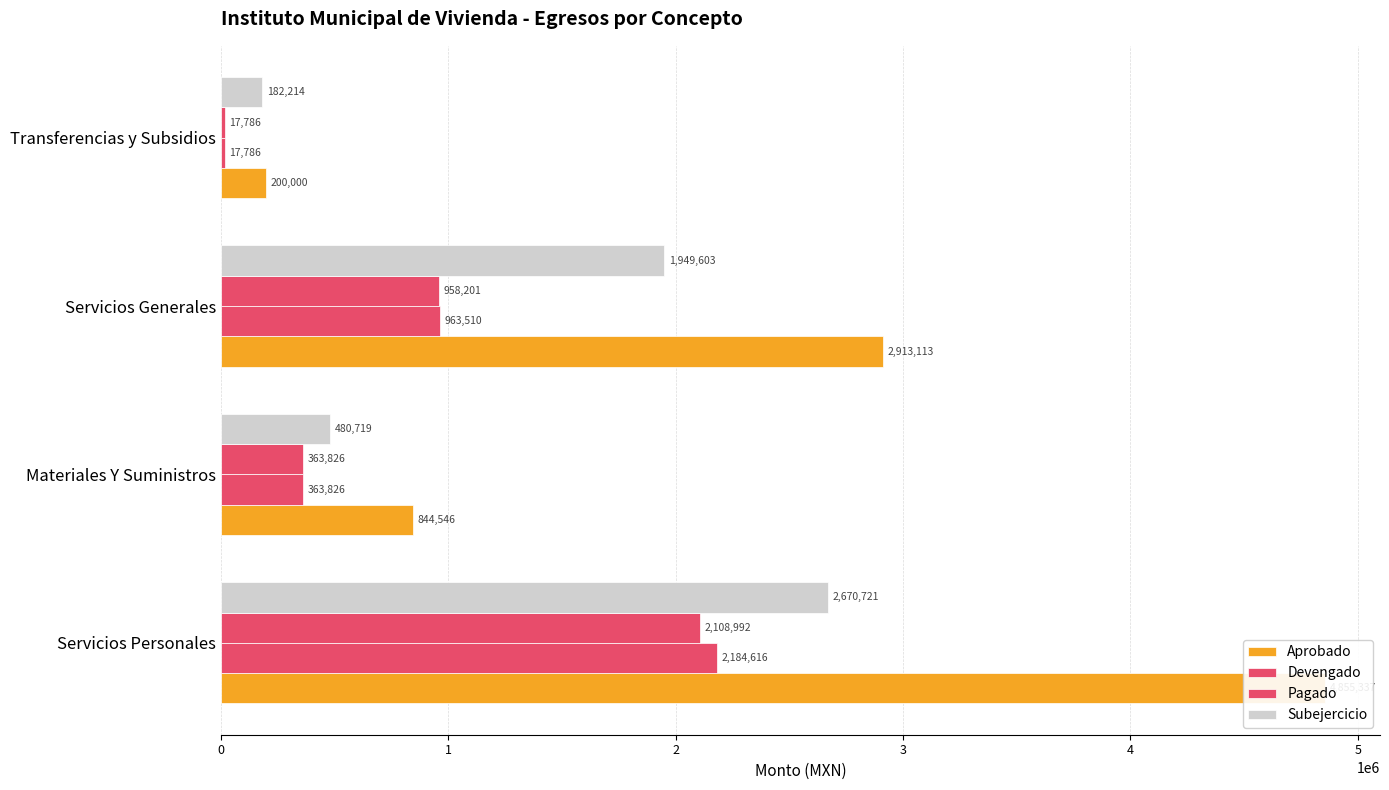

True or false: Aprobado has a value of 4855337.4 at Servicios Personales.

True